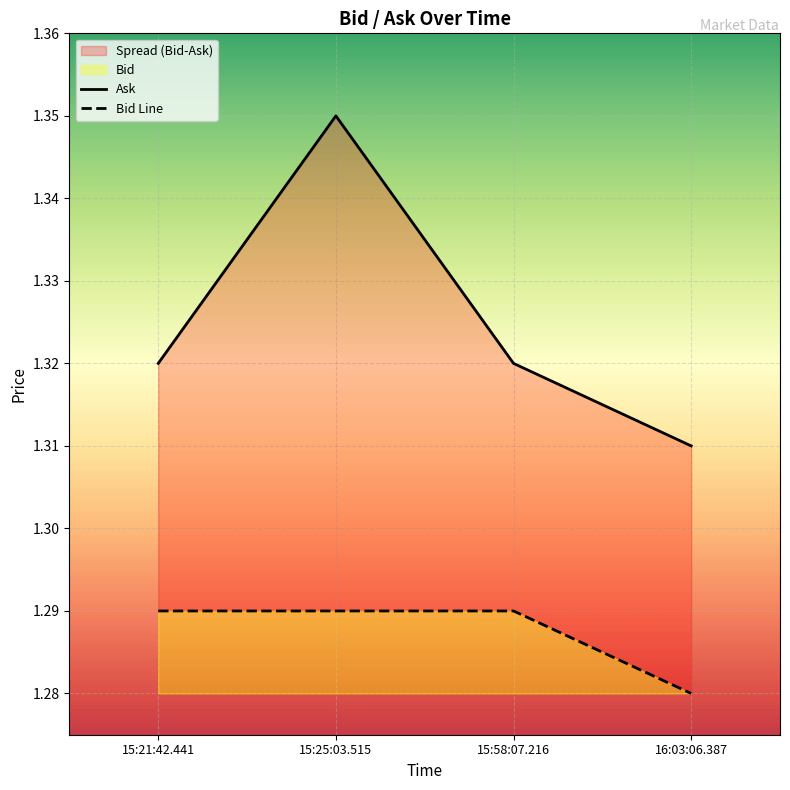

The value of Ask at 15:58:07.216 is 1.3. True or false?

True